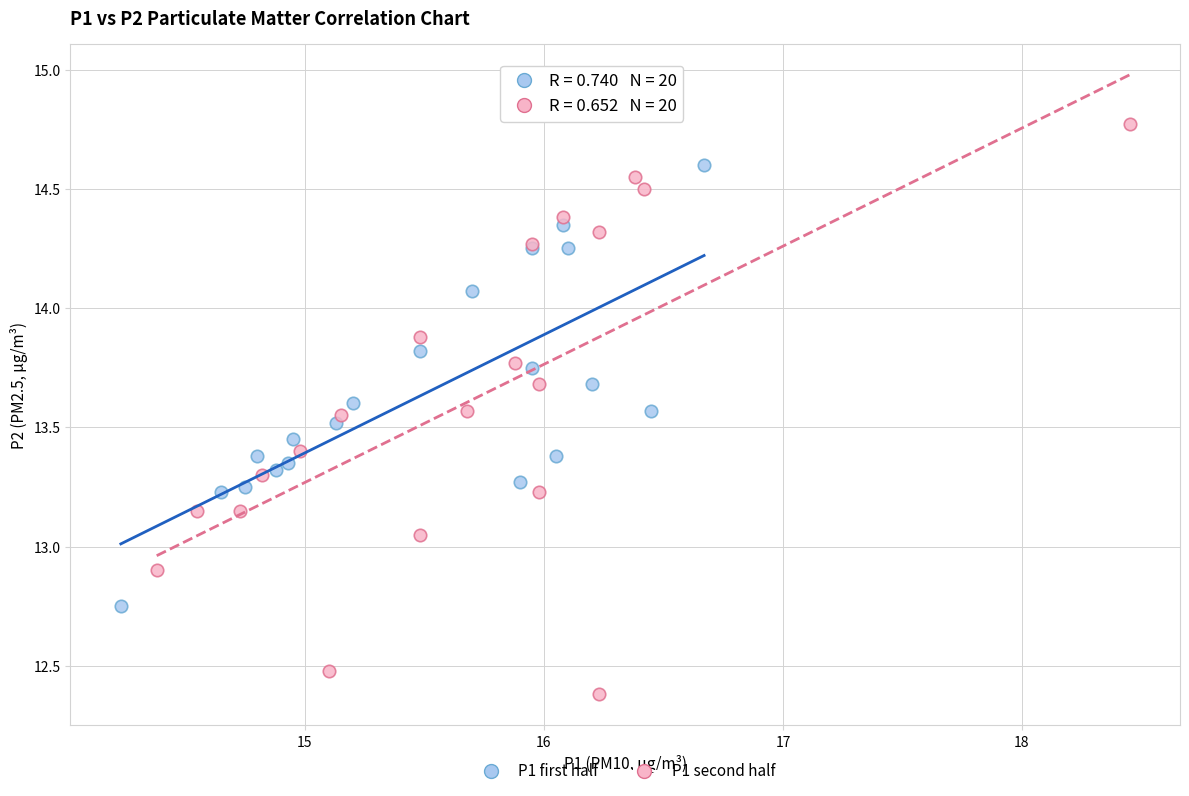

Which series contains the highest Y value?

P1 second half